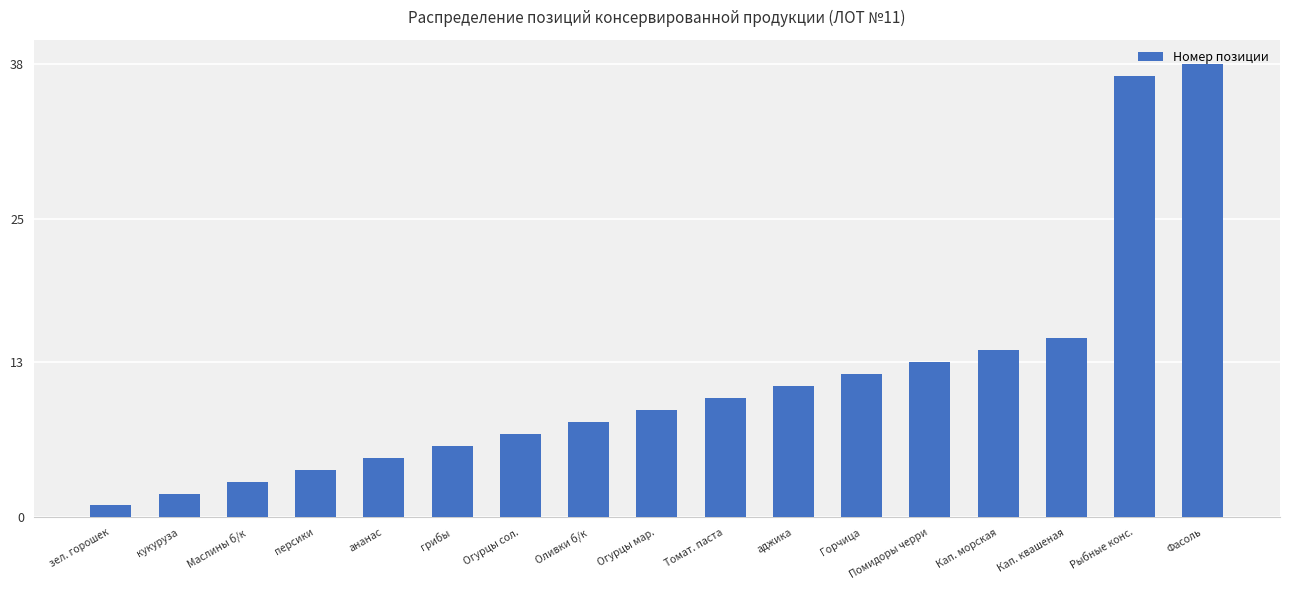

Rank the categories by value from highest to lowest.

Фасоль, Рыбные конс., Кап. квашеная, Кап. морская, Помидоры черри, Горчица, аджика, Томат. паста, Огурцы мар., Оливки б/к, Огурцы сол., грибы, ананас, персики, Маслины б/к, кукуруза, зел. горошек